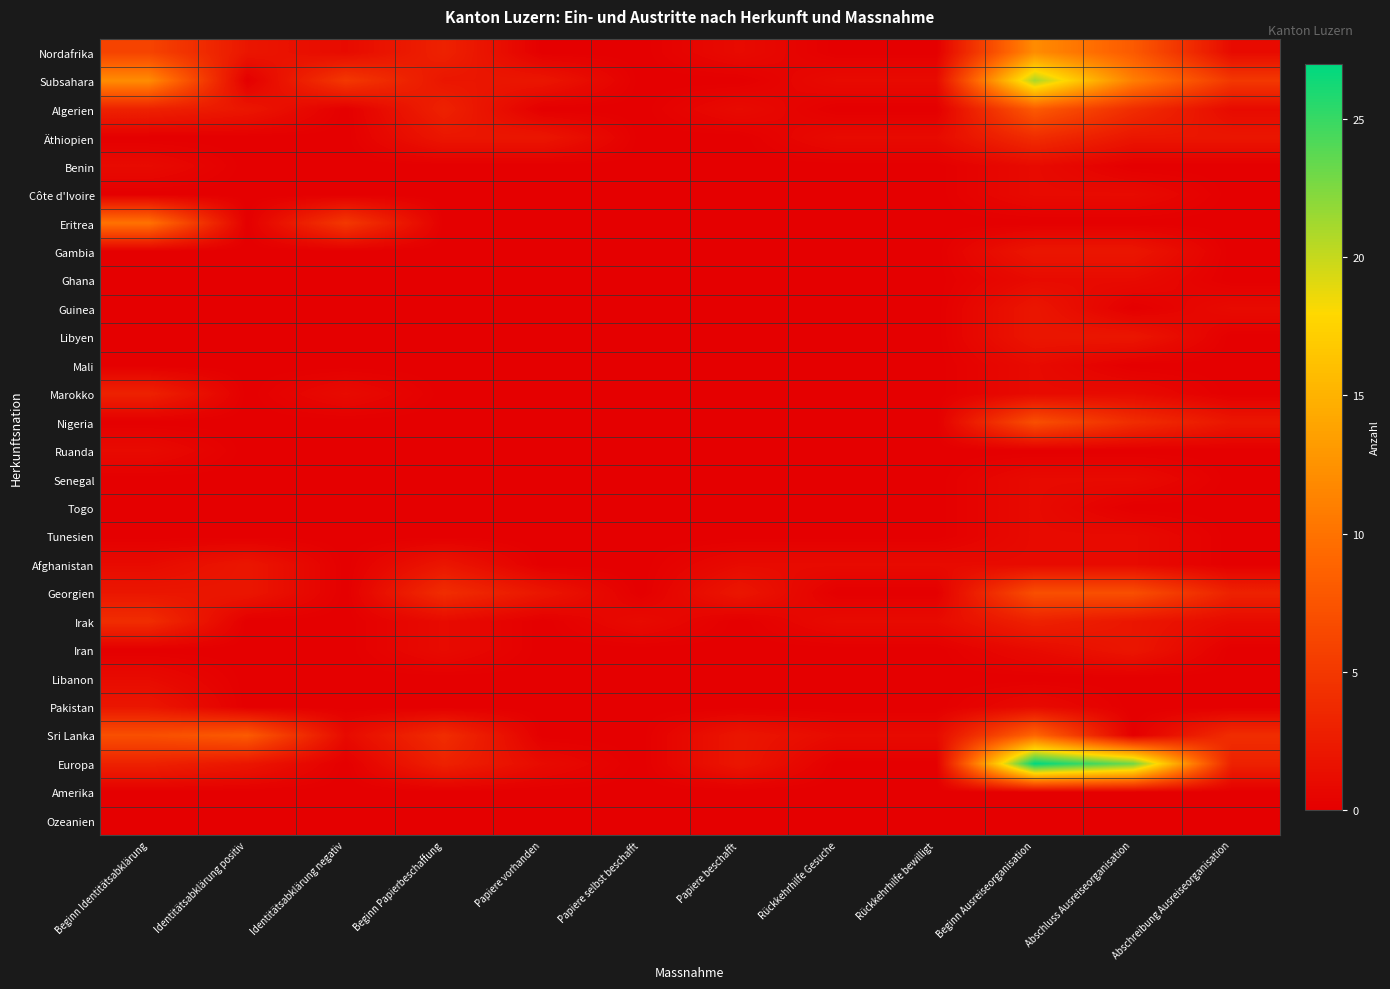

Reading left to right, list all the values displayed in this chart.

Nordafrika: Beginn Identitätsabklärung=6	Identitätsabklärung positiv=2	Identitätsabklärung negativ=1	Beginn Papierbeschaffung=3	Papiere vorhanden=0	Papiere selbst beschafft=0	Papiere beschafft=1	Rückkehrhilfe Gesuche=0	Rückkehrhilfe bewilligt=0	Beginn Ausreiseorganisation=12	Abschluss Ausreiseorganisation=8	Abschreibung Ausreiseorganisation=1
Subsahara: Beginn Identitätsabklärung=12	Identitätsabklärung positiv=0	Identitätsabklärung negativ=5	Beginn Papierbeschaffung=2	Papiere vorhanden=2	Papiere selbst beschafft=0	Papiere beschafft=0	Rückkehrhilfe Gesuche=1	Rückkehrhilfe bewilligt=1	Beginn Ausreiseorganisation=21	Abschluss Ausreiseorganisation=11	Abschreibung Ausreiseorganisation=5
Algerien: Beginn Identitätsabklärung=3	Identitätsabklärung positiv=2	Identitätsabklärung negativ=0	Beginn Papierbeschaffung=3	Papiere vorhanden=0	Papiere selbst beschafft=0	Papiere beschafft=1	Rückkehrhilfe Gesuche=0	Rückkehrhilfe bewilligt=0	Beginn Ausreiseorganisation=8	Abschluss Ausreiseorganisation=4	Abschreibung Ausreiseorganisation=1
Äthiopien: Beginn Identitätsabklärung=0	Identitätsabklärung positiv=0	Identitätsabklärung negativ=0	Beginn Papierbeschaffung=2	Papiere vorhanden=2	Papiere selbst beschafft=0	Papiere beschafft=0	Rückkehrhilfe Gesuche=1	Rückkehrhilfe bewilligt=1	Beginn Ausreiseorganisation=4	Abschluss Ausreiseorganisation=2	Abschreibung Ausreiseorganisation=2
Benin: Beginn Identitätsabklärung=1	Identitätsabklärung positiv=0	Identitätsabklärung negativ=0	Beginn Papierbeschaffung=0	Papiere vorhanden=0	Papiere selbst beschafft=0	Papiere beschafft=0	Rückkehrhilfe Gesuche=0	Rückkehrhilfe bewilligt=0	Beginn Ausreiseorganisation=1	Abschluss Ausreiseorganisation=0	Abschreibung Ausreiseorganisation=0
Côte d'Ivoire: Beginn Identitätsabklärung=0	Identitätsabklärung positiv=0	Identitätsabklärung negativ=0	Beginn Papierbeschaffung=0	Papiere vorhanden=0	Papiere selbst beschafft=0	Papiere beschafft=0	Rückkehrhilfe Gesuche=0	Rückkehrhilfe bewilligt=0	Beginn Ausreiseorganisation=1	Abschluss Ausreiseorganisation=1	Abschreibung Ausreiseorganisation=0
Eritrea: Beginn Identitätsabklärung=10	Identitätsabklärung positiv=0	Identitätsabklärung negativ=5	Beginn Papierbeschaffung=0	Papiere vorhanden=0	Papiere selbst beschafft=0	Papiere beschafft=0	Rückkehrhilfe Gesuche=0	Rückkehrhilfe bewilligt=0	Beginn Ausreiseorganisation=0	Abschluss Ausreiseorganisation=0	Abschreibung Ausreiseorganisation=0
Gambia: Beginn Identitätsabklärung=0	Identitätsabklärung positiv=0	Identitätsabklärung negativ=0	Beginn Papierbeschaffung=0	Papiere vorhanden=0	Papiere selbst beschafft=0	Papiere beschafft=0	Rückkehrhilfe Gesuche=0	Rückkehrhilfe bewilligt=0	Beginn Ausreiseorganisation=2	Abschluss Ausreiseorganisation=2	Abschreibung Ausreiseorganisation=0
Ghana: Beginn Identitätsabklärung=0	Identitätsabklärung positiv=0	Identitätsabklärung negativ=0	Beginn Papierbeschaffung=0	Papiere vorhanden=0	Papiere selbst beschafft=0	Papiere beschafft=0	Rückkehrhilfe Gesuche=0	Rückkehrhilfe bewilligt=0	Beginn Ausreiseorganisation=1	Abschluss Ausreiseorganisation=1	Abschreibung Ausreiseorganisation=0
Guinea: Beginn Identitätsabklärung=0	Identitätsabklärung positiv=0	Identitätsabklärung negativ=0	Beginn Papierbeschaffung=0	Papiere vorhanden=0	Papiere selbst beschafft=0	Papiere beschafft=0	Rückkehrhilfe Gesuche=0	Rückkehrhilfe bewilligt=0	Beginn Ausreiseorganisation=2	Abschluss Ausreiseorganisation=0	Abschreibung Ausreiseorganisation=1
Libyen: Beginn Identitätsabklärung=0	Identitätsabklärung positiv=0	Identitätsabklärung negativ=0	Beginn Papierbeschaffung=0	Papiere vorhanden=0	Papiere selbst beschafft=0	Papiere beschafft=0	Rückkehrhilfe Gesuche=0	Rückkehrhilfe bewilligt=0	Beginn Ausreiseorganisation=2	Abschluss Ausreiseorganisation=2	Abschreibung Ausreiseorganisation=0
Mali: Beginn Identitätsabklärung=0	Identitätsabklärung positiv=0	Identitätsabklärung negativ=0	Beginn Papierbeschaffung=0	Papiere vorhanden=0	Papiere selbst beschafft=0	Papiere beschafft=0	Rückkehrhilfe Gesuche=0	Rückkehrhilfe bewilligt=0	Beginn Ausreiseorganisation=1	Abschluss Ausreiseorganisation=0	Abschreibung Ausreiseorganisation=0
Marokko: Beginn Identitätsabklärung=3	Identitätsabklärung positiv=0	Identitätsabklärung negativ=1	Beginn Papierbeschaffung=0	Papiere vorhanden=0	Papiere selbst beschafft=0	Papiere beschafft=0	Rückkehrhilfe Gesuche=0	Rückkehrhilfe bewilligt=0	Beginn Ausreiseorganisation=1	Abschluss Ausreiseorganisation=1	Abschreibung Ausreiseorganisation=0
Nigeria: Beginn Identitätsabklärung=0	Identitätsabklärung positiv=0	Identitätsabklärung negativ=0	Beginn Papierbeschaffung=0	Papiere vorhanden=0	Papiere selbst beschafft=0	Papiere beschafft=0	Rückkehrhilfe Gesuche=0	Rückkehrhilfe bewilligt=0	Beginn Ausreiseorganisation=7	Abschluss Ausreiseorganisation=4	Abschreibung Ausreiseorganisation=2
Ruanda: Beginn Identitätsabklärung=1	Identitätsabklärung positiv=0	Identitätsabklärung negativ=0	Beginn Papierbeschaffung=0	Papiere vorhanden=0	Papiere selbst beschafft=0	Papiere beschafft=0	Rückkehrhilfe Gesuche=0	Rückkehrhilfe bewilligt=0	Beginn Ausreiseorganisation=0	Abschluss Ausreiseorganisation=0	Abschreibung Ausreiseorganisation=0
Senegal: Beginn Identitätsabklärung=0	Identitätsabklärung positiv=0	Identitätsabklärung negativ=0	Beginn Papierbeschaffung=0	Papiere vorhanden=0	Papiere selbst beschafft=0	Papiere beschafft=0	Rückkehrhilfe Gesuche=0	Rückkehrhilfe bewilligt=0	Beginn Ausreiseorganisation=1	Abschluss Ausreiseorganisation=1	Abschreibung Ausreiseorganisation=0
Togo: Beginn Identitätsabklärung=0	Identitätsabklärung positiv=0	Identitätsabklärung negativ=0	Beginn Papierbeschaffung=0	Papiere vorhanden=0	Papiere selbst beschafft=0	Papiere beschafft=0	Rückkehrhilfe Gesuche=0	Rückkehrhilfe bewilligt=0	Beginn Ausreiseorganisation=1	Abschluss Ausreiseorganisation=0	Abschreibung Ausreiseorganisation=0
Tunesien: Beginn Identitätsabklärung=0	Identitätsabklärung positiv=0	Identitätsabklärung negativ=0	Beginn Papierbeschaffung=0	Papiere vorhanden=0	Papiere selbst beschafft=0	Papiere beschafft=0	Rückkehrhilfe Gesuche=0	Rückkehrhilfe bewilligt=0	Beginn Ausreiseorganisation=1	Abschluss Ausreiseorganisation=1	Abschreibung Ausreiseorganisation=0
Afghanistan: Beginn Identitätsabklärung=1	Identitätsabklärung positiv=2	Identitätsabklärung negativ=0	Beginn Papierbeschaffung=2	Papiere vorhanden=0	Papiere selbst beschafft=0	Papiere beschafft=1	Rückkehrhilfe Gesuche=1	Rückkehrhilfe bewilligt=1	Beginn Ausreiseorganisation=1	Abschluss Ausreiseorganisation=1	Abschreibung Ausreiseorganisation=0
Georgien: Beginn Identitätsabklärung=2	Identitätsabklärung positiv=2	Identitätsabklärung negativ=0	Beginn Papierbeschaffung=4	Papiere vorhanden=2	Papiere selbst beschafft=0	Papiere beschafft=2	Rückkehrhilfe Gesuche=0	Rückkehrhilfe bewilligt=0	Beginn Ausreiseorganisation=7	Abschluss Ausreiseorganisation=7	Abschreibung Ausreiseorganisation=3
Irak: Beginn Identitätsabklärung=4	Identitätsabklärung positiv=0	Identitätsabklärung negativ=0	Beginn Papierbeschaffung=1	Papiere vorhanden=0	Papiere selbst beschafft=1	Papiere beschafft=0	Rückkehrhilfe Gesuche=1	Rückkehrhilfe bewilligt=1	Beginn Ausreiseorganisation=3	Abschluss Ausreiseorganisation=2	Abschreibung Ausreiseorganisation=1
Iran: Beginn Identitätsabklärung=0	Identitätsabklärung positiv=0	Identitätsabklärung negativ=0	Beginn Papierbeschaffung=1	Papiere vorhanden=0	Papiere selbst beschafft=0	Papiere beschafft=0	Rückkehrhilfe Gesuche=0	Rückkehrhilfe bewilligt=0	Beginn Ausreiseorganisation=1	Abschluss Ausreiseorganisation=2	Abschreibung Ausreiseorganisation=0
Libanon: Beginn Identitätsabklärung=1	Identitätsabklärung positiv=0	Identitätsabklärung negativ=0	Beginn Papierbeschaffung=0	Papiere vorhanden=0	Papiere selbst beschafft=0	Papiere beschafft=0	Rückkehrhilfe Gesuche=0	Rückkehrhilfe bewilligt=0	Beginn Ausreiseorganisation=0	Abschluss Ausreiseorganisation=0	Abschreibung Ausreiseorganisation=0
Pakistan: Beginn Identitätsabklärung=2	Identitätsabklärung positiv=0	Identitätsabklärung negativ=0	Beginn Papierbeschaffung=0	Papiere vorhanden=0	Papiere selbst beschafft=0	Papiere beschafft=0	Rückkehrhilfe Gesuche=0	Rückkehrhilfe bewilligt=0	Beginn Ausreiseorganisation=1	Abschluss Ausreiseorganisation=0	Abschreibung Ausreiseorganisation=0
Sri Lanka: Beginn Identitätsabklärung=7	Identitätsabklärung positiv=8	Identitätsabklärung negativ=1	Beginn Papierbeschaffung=4	Papiere vorhanden=0	Papiere selbst beschafft=0	Papiere beschafft=2	Rückkehrhilfe Gesuche=1	Rückkehrhilfe bewilligt=1	Beginn Ausreiseorganisation=9	Abschluss Ausreiseorganisation=0	Abschreibung Ausreiseorganisation=4
Europa: Beginn Identitätsabklärung=3	Identitätsabklärung positiv=2	Identitätsabklärung negativ=0	Beginn Papierbeschaffung=3	Papiere vorhanden=1	Papiere selbst beschafft=0	Papiere beschafft=2	Rückkehrhilfe Gesuche=0	Rückkehrhilfe bewilligt=0	Beginn Ausreiseorganisation=27	Abschluss Ausreiseorganisation=23	Abschreibung Ausreiseorganisation=3
Amerika: Beginn Identitätsabklärung=0	Identitätsabklärung positiv=0	Identitätsabklärung negativ=0	Beginn Papierbeschaffung=0	Papiere vorhanden=0	Papiere selbst beschafft=0	Papiere beschafft=0	Rückkehrhilfe Gesuche=0	Rückkehrhilfe bewilligt=0	Beginn Ausreiseorganisation=0	Abschluss Ausreiseorganisation=0	Abschreibung Ausreiseorganisation=0
Ozeanien: Beginn Identitätsabklärung=0	Identitätsabklärung positiv=0	Identitätsabklärung negativ=0	Beginn Papierbeschaffung=0	Papiere vorhanden=0	Papiere selbst beschafft=0	Papiere beschafft=0	Rückkehrhilfe Gesuche=0	Rückkehrhilfe bewilligt=0	Beginn Ausreiseorganisation=0	Abschluss Ausreiseorganisation=0	Abschreibung Ausreiseorganisation=0